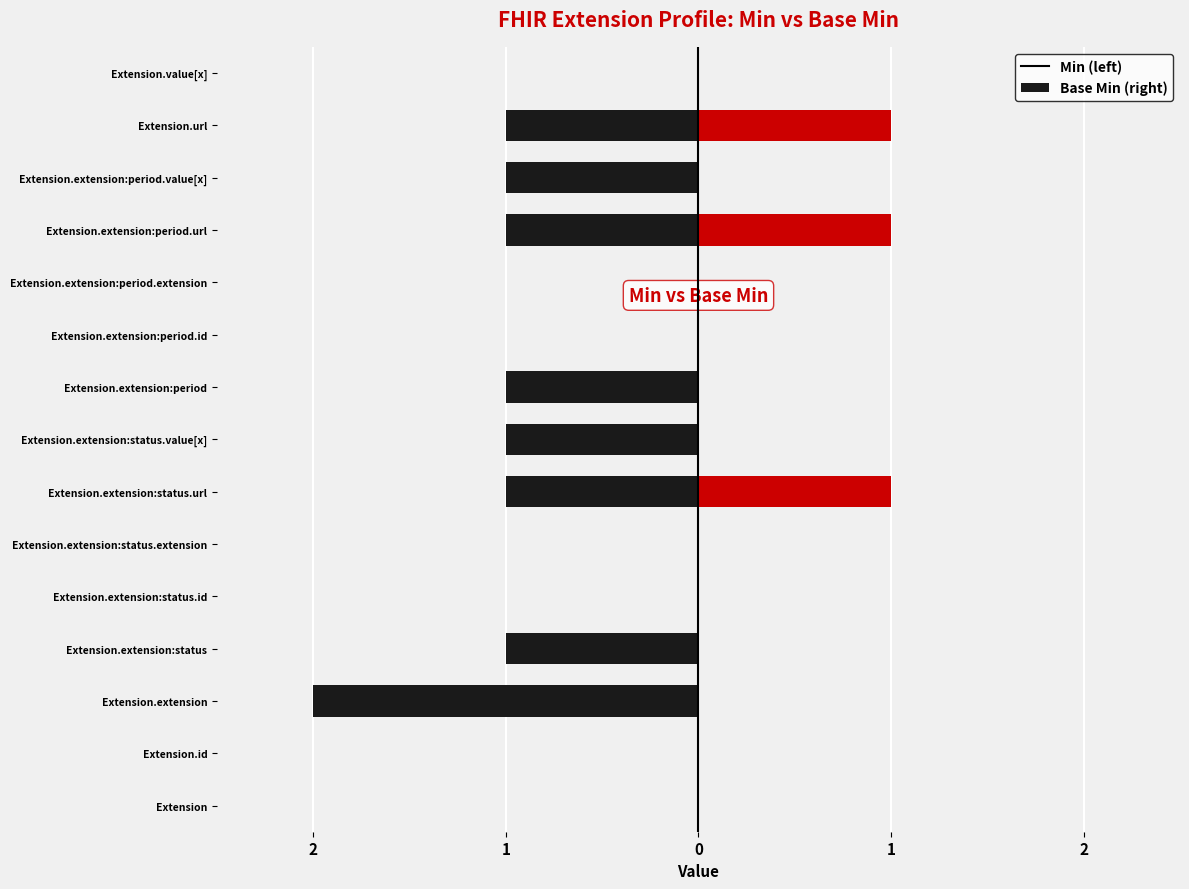

Which series has the largest range (max minus min)?

Min